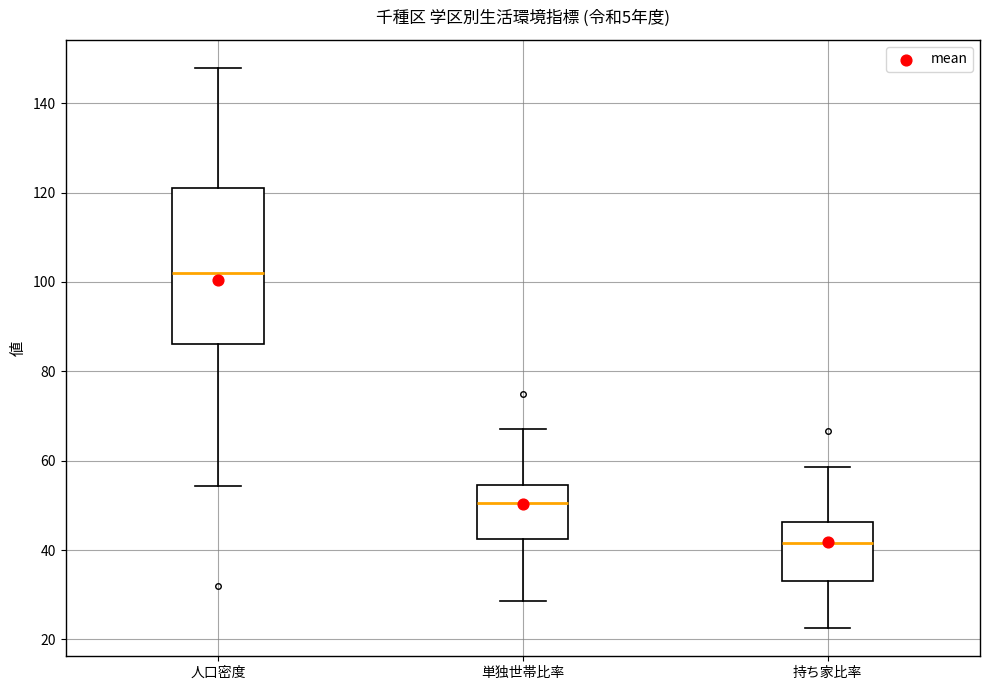

Reading left to right, read every box against the y-axis: the position of its median line, the range the box covers, and the ends of its whiskers. The values are not printed on the chart, so give them approximately, as read against the axis.

人口密度: median 102, box 86 to 122, whiskers 54 to 148
単独世帯比率: median 50, box 42 to 54, whiskers 28 to 68
持ち家比率: median 42, box 34 to 46, whiskers 22 to 58